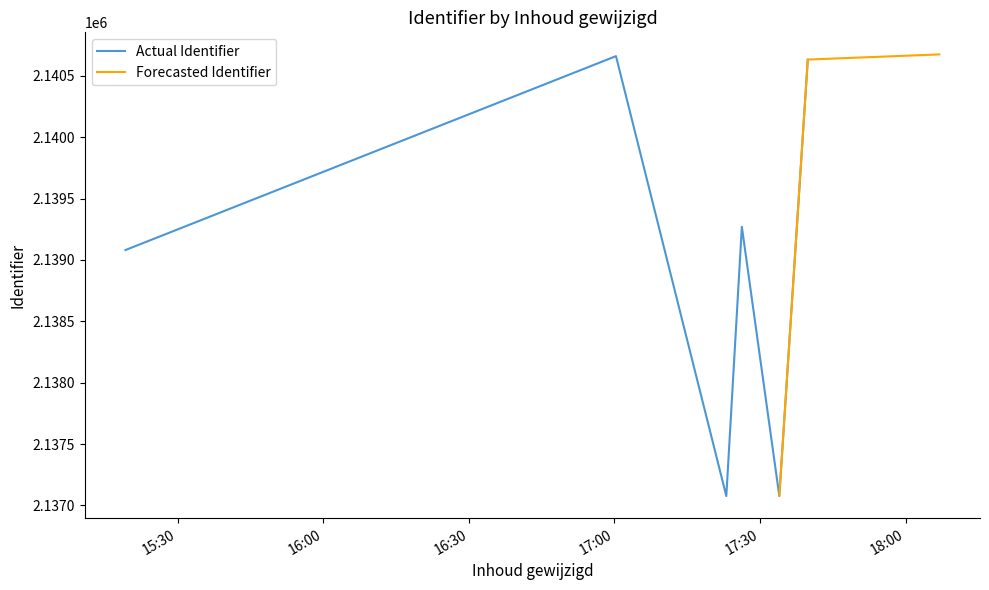

List the labels in order of value, largest first.

2016-06-29 18:06:56, 2016-06-29 17:00:19, 2016-06-29 17:39:50, 2016-06-29 17:39:50, 2016-06-29 17:26:15, 2016-06-29 15:19:15, 2016-06-29 17:33:58, 2016-06-29 17:23:03